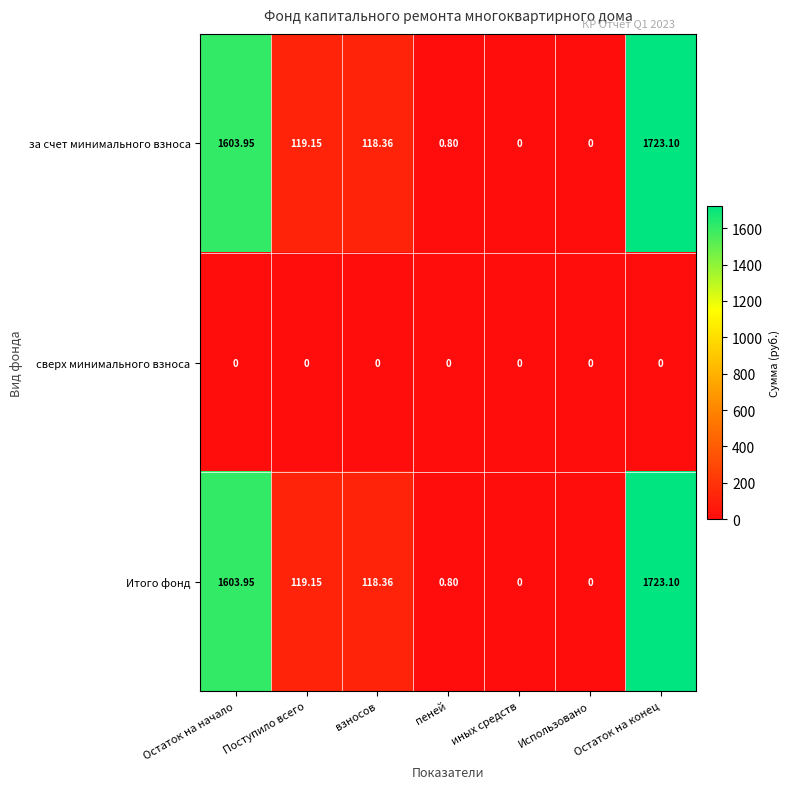

Count the number of categories in the chart.

7